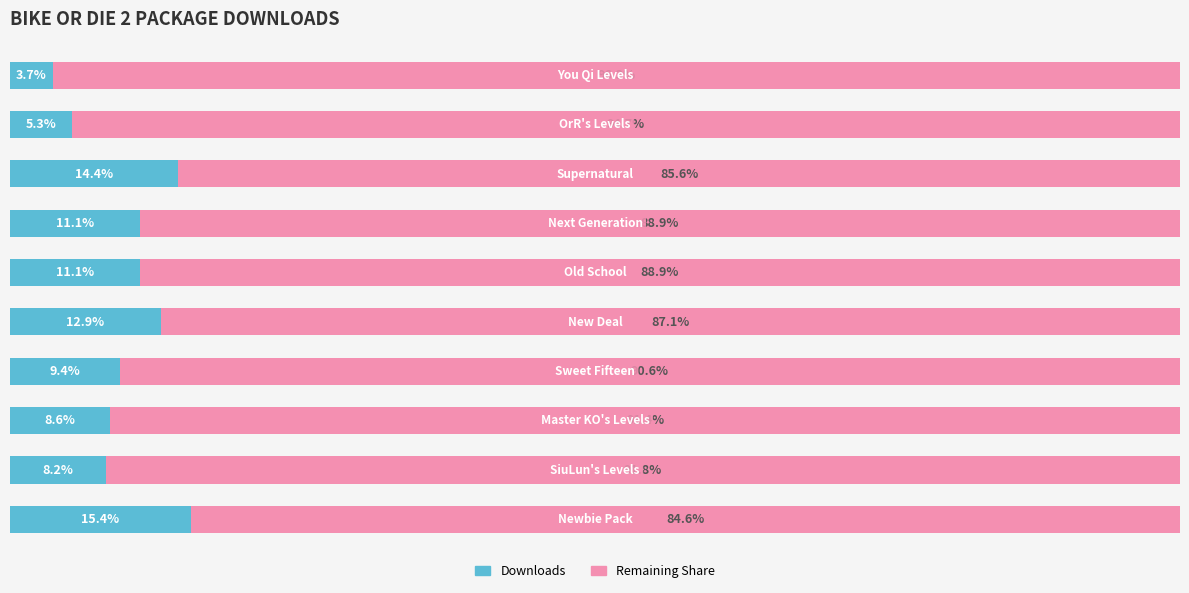

List the series in order of their peak value, lowest first.

Downloads, Remaining Share